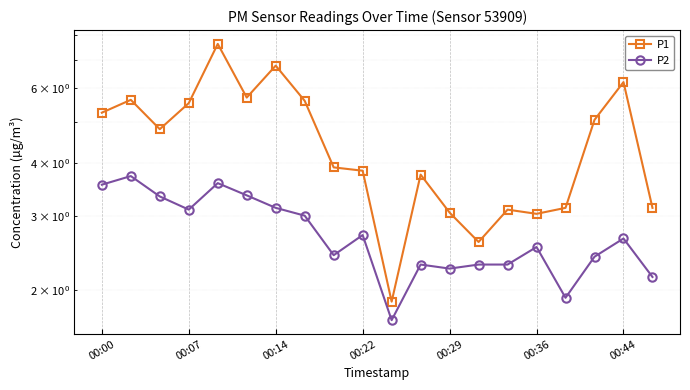

Read the P2 value at 00:22.

2.7